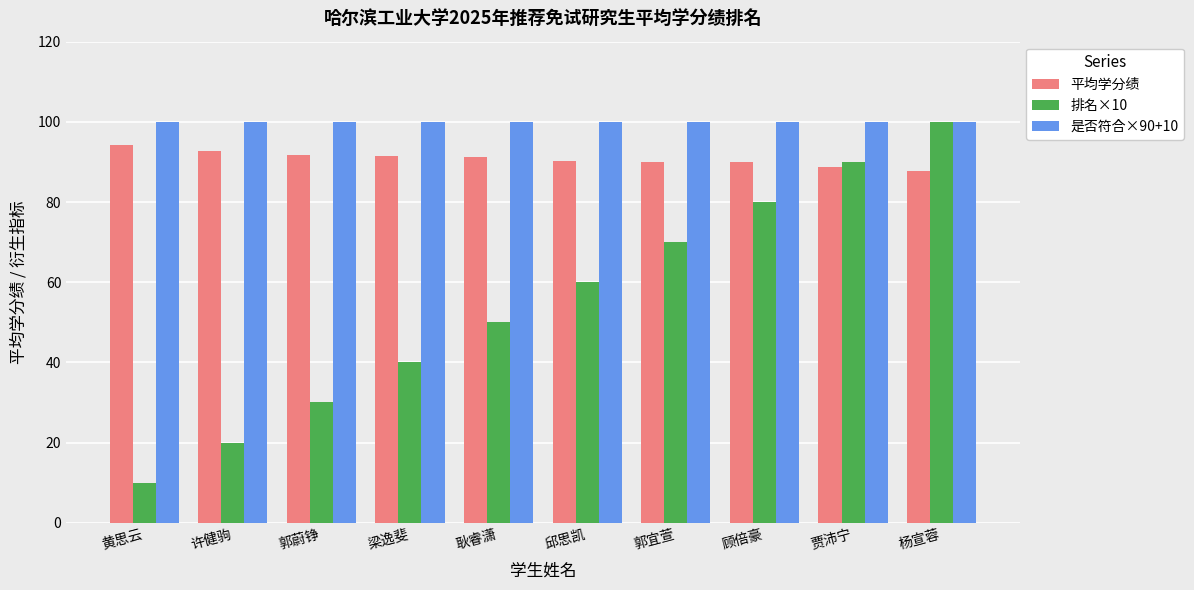

What position from the right is 杨宣蓉?

1